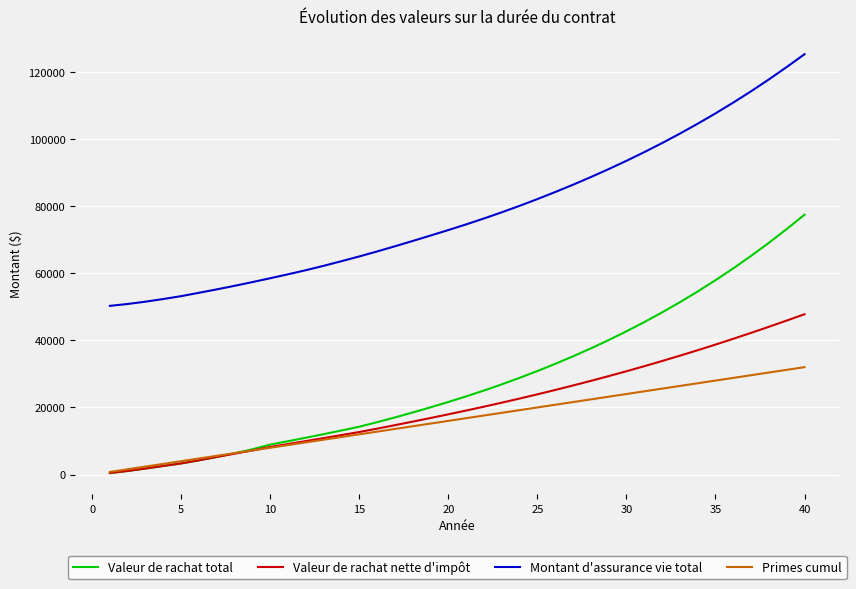

True or false: Valeur de rachat total and Montant d'assurance vie total cross at least once.

False